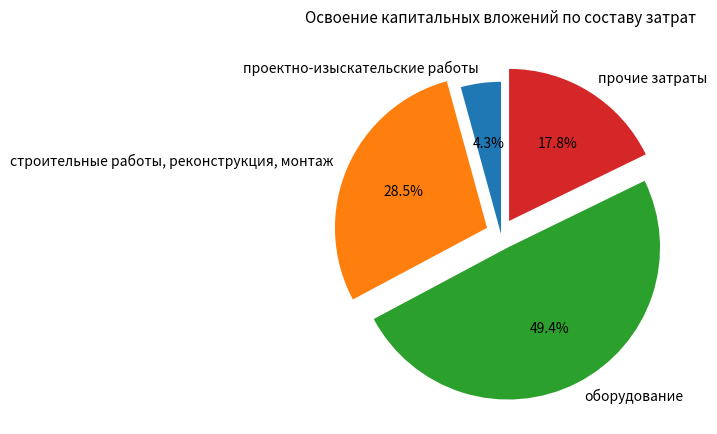

Is it true that оборудование is 40% of the pie?

False